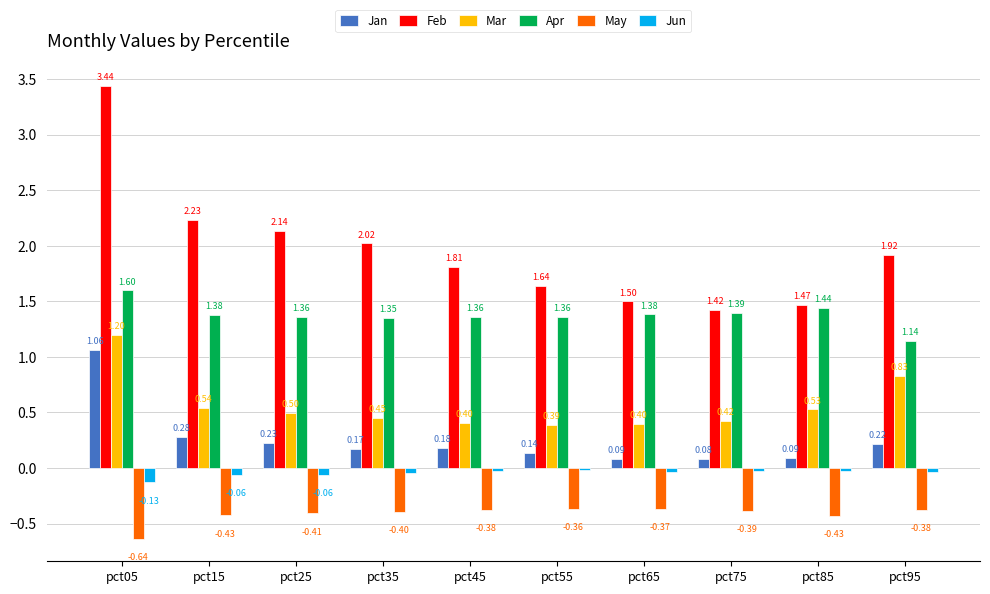

Which series has the largest range (max minus min)?

Feb